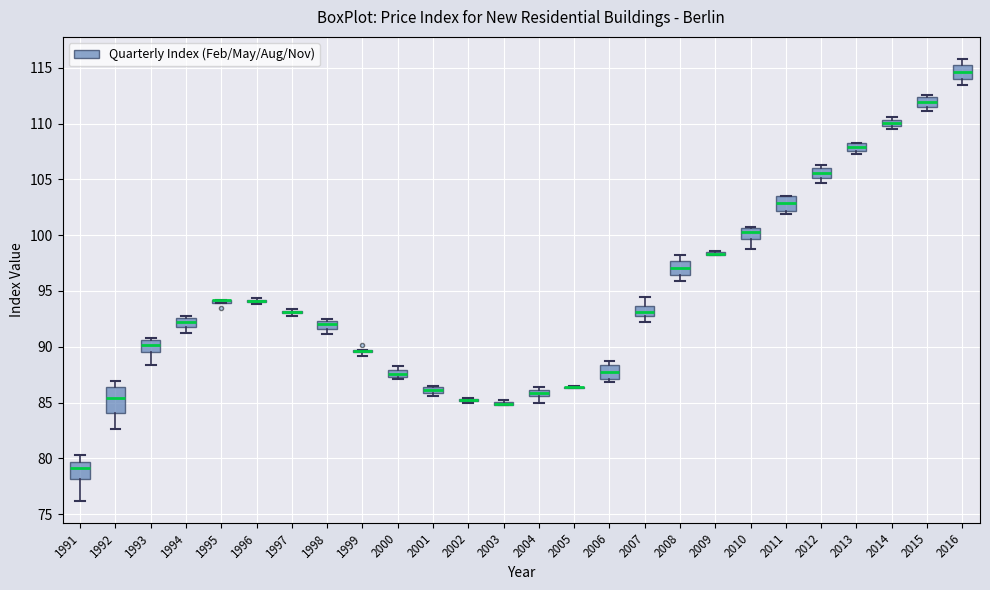

Which box is the tallest, from its lower edge to its upper edge?

1992